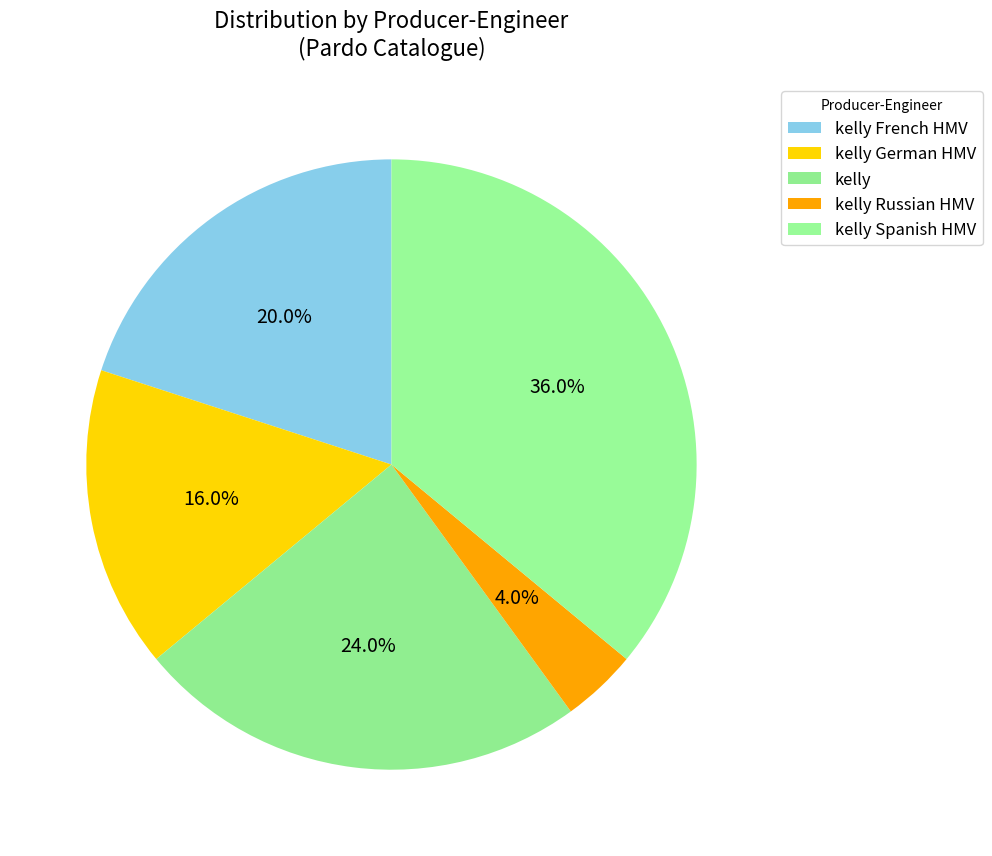

Which slice is the smallest?

kelly Russian HMV